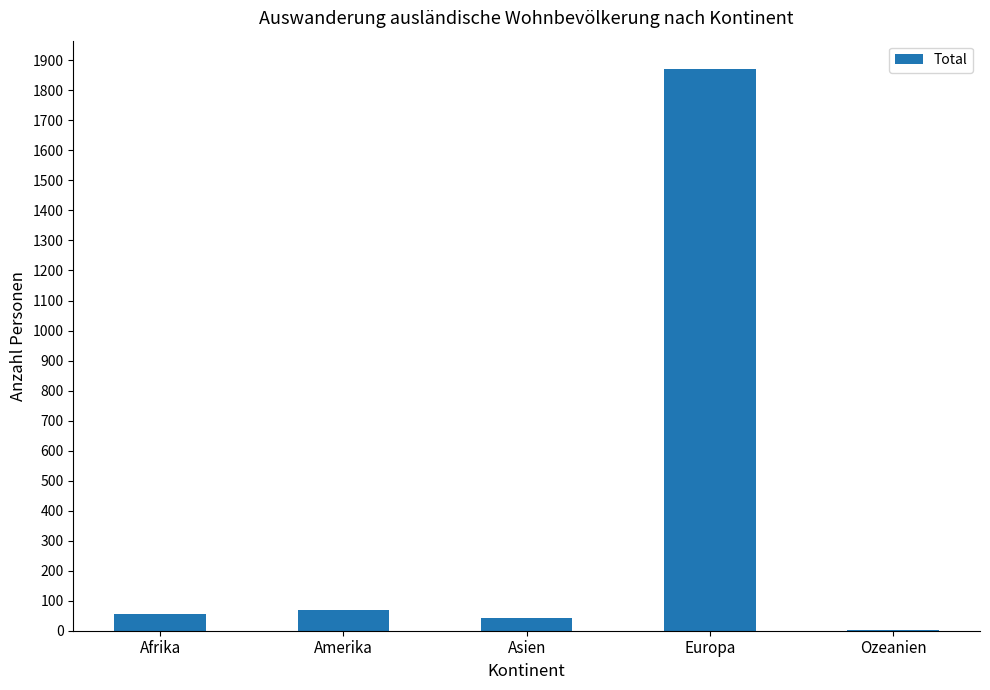

What is the change in value from Asien to Europa?

+1828